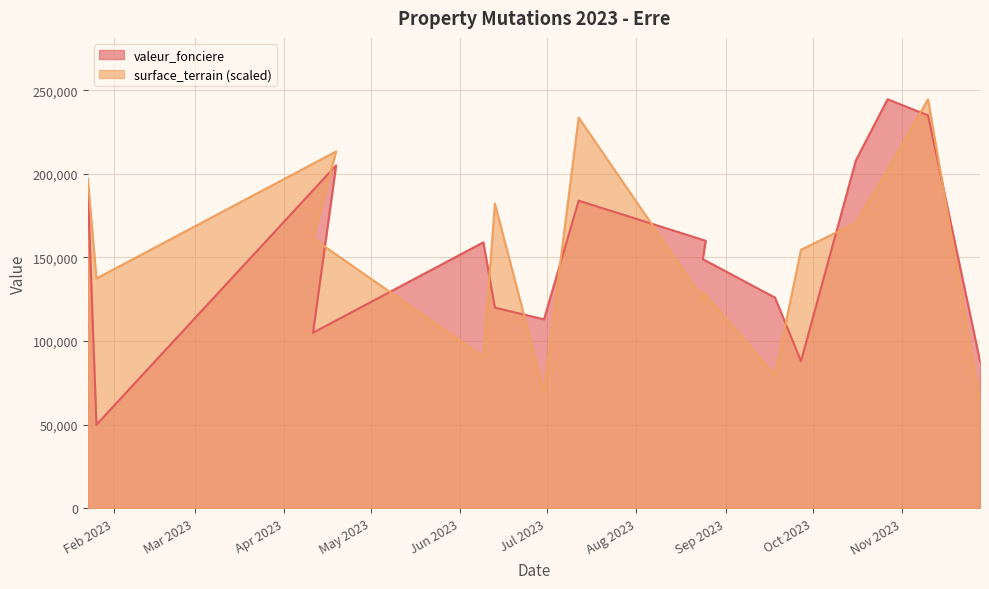

True or false: valeur_fonciere has more than 0 interior local peaks.

True